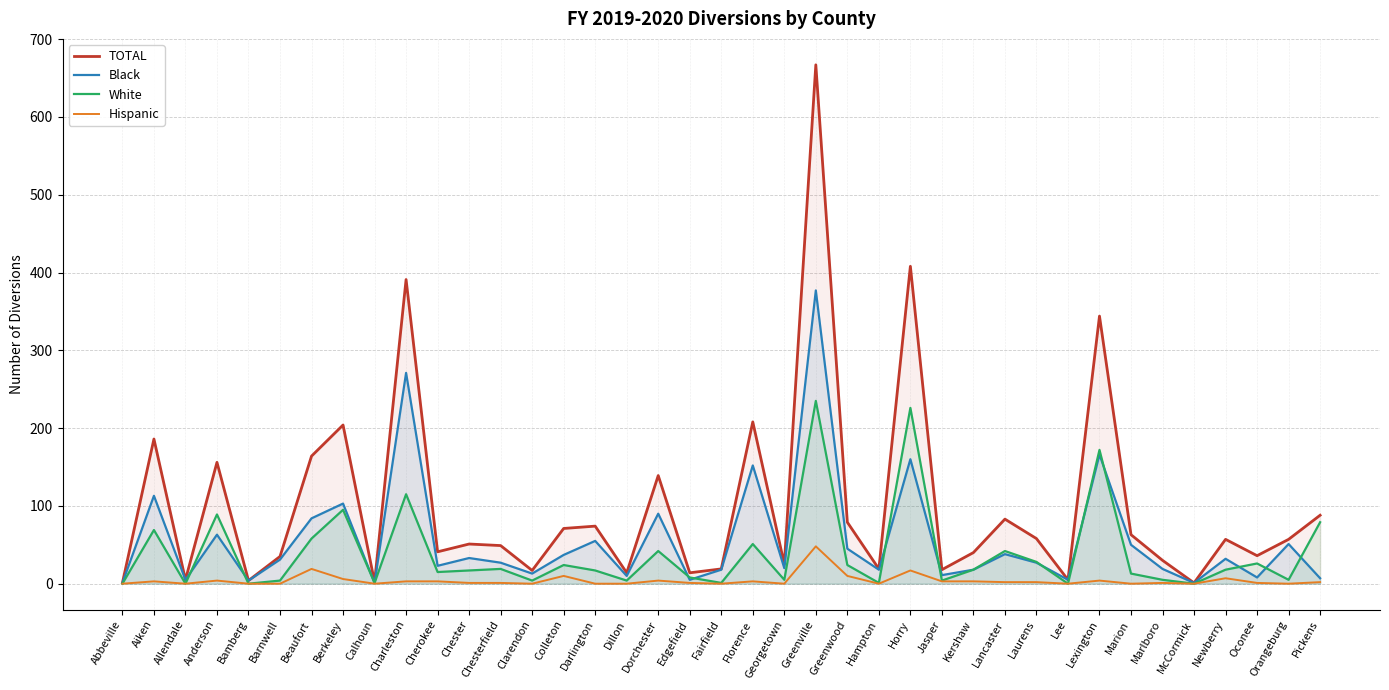

Which series has the largest range (max minus min)?

TOTAL